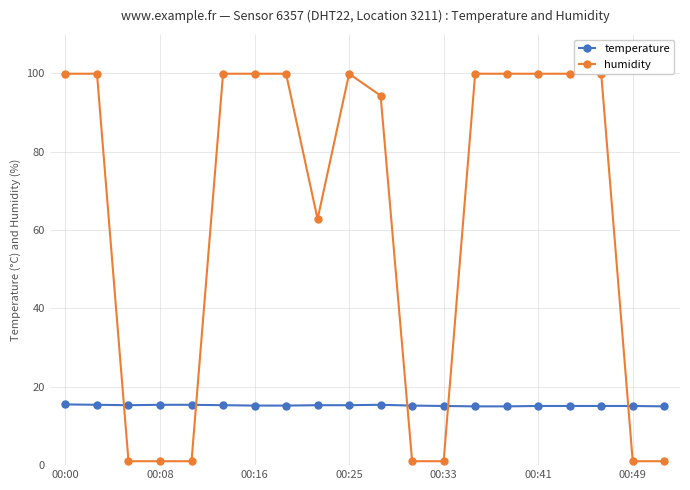

At how many categories does at least one series exceed 37?

13